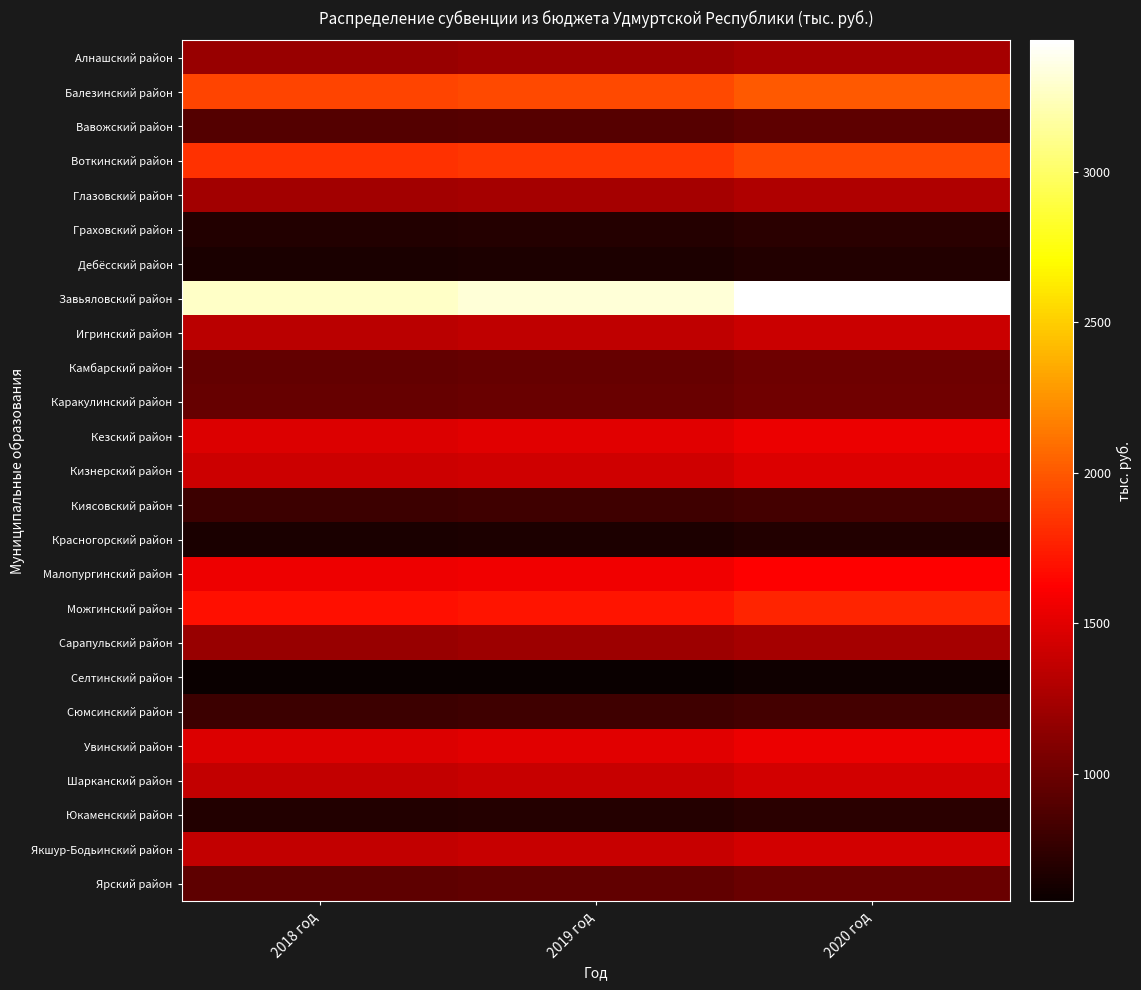

Which series has the largest total across all categories?

Завьяловский район